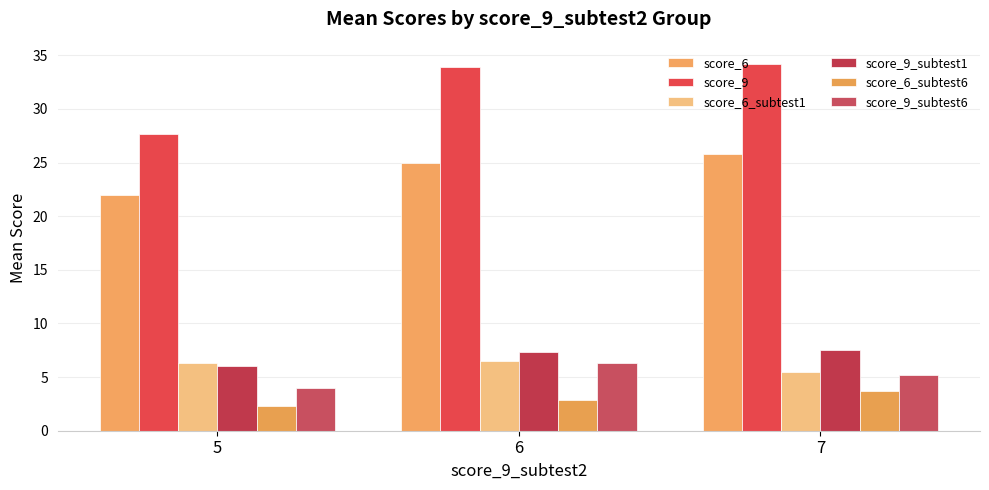

True or false: score_9_subtest6 has a value of 1.4 at 7.

False